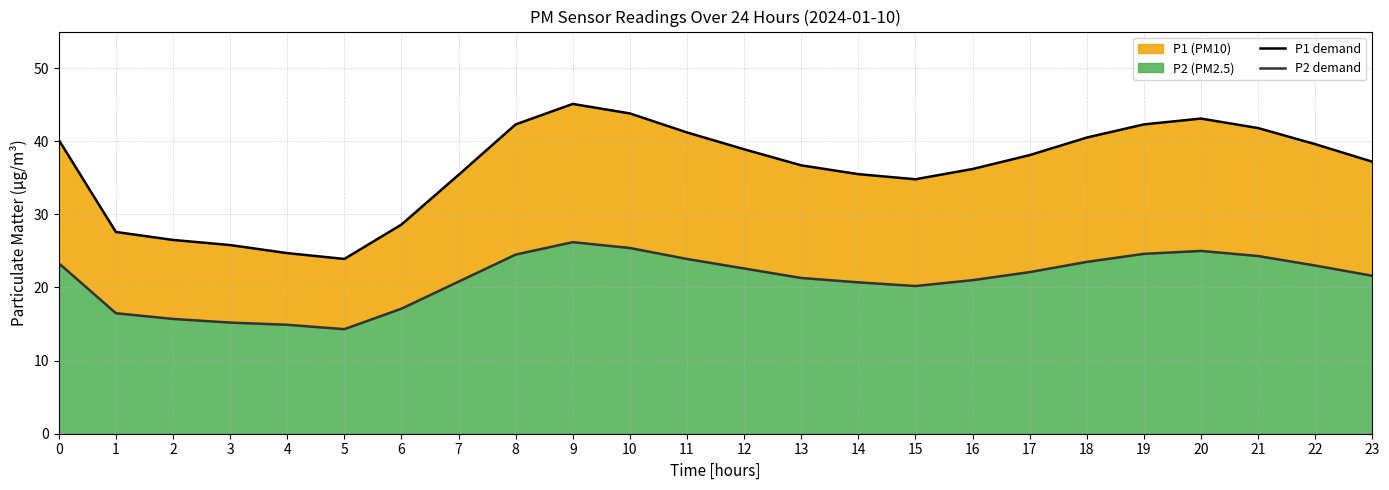

True or false: P2 demand and P1 demand cross at least once.

False